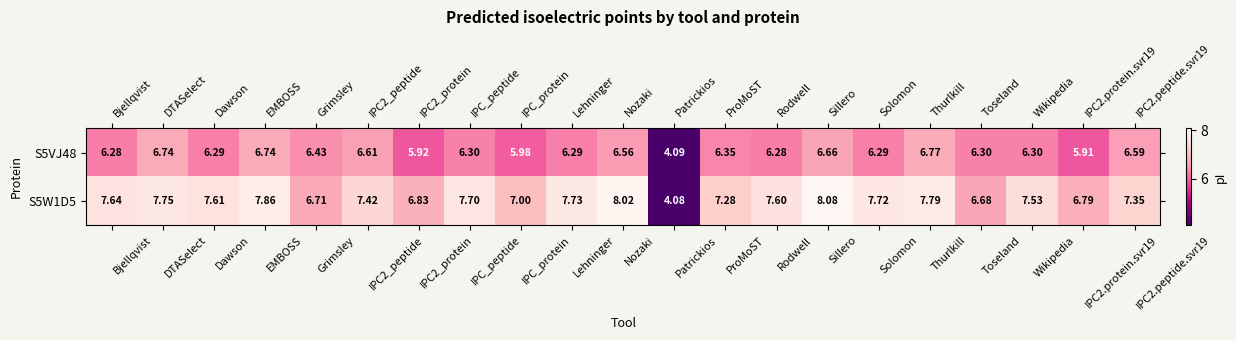

Which series has the largest total across all categories?

S5W1D5